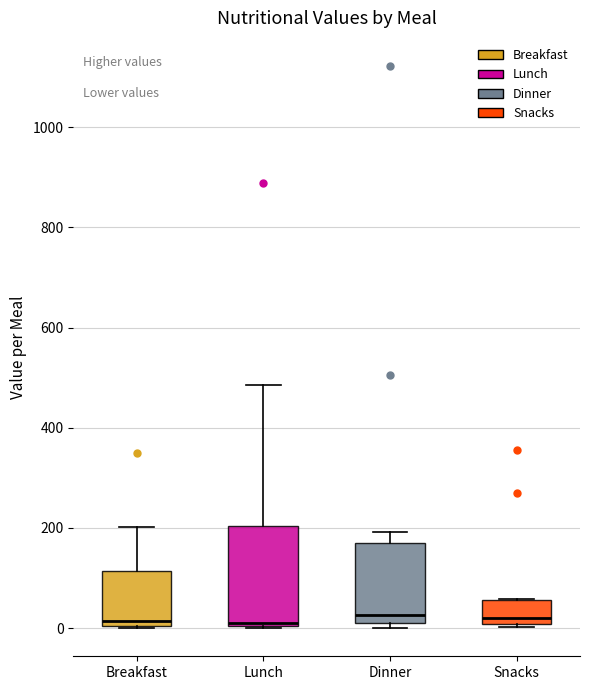

Comparing the boxes themselves (not the whiskers), which one is the tallest?

Lunch